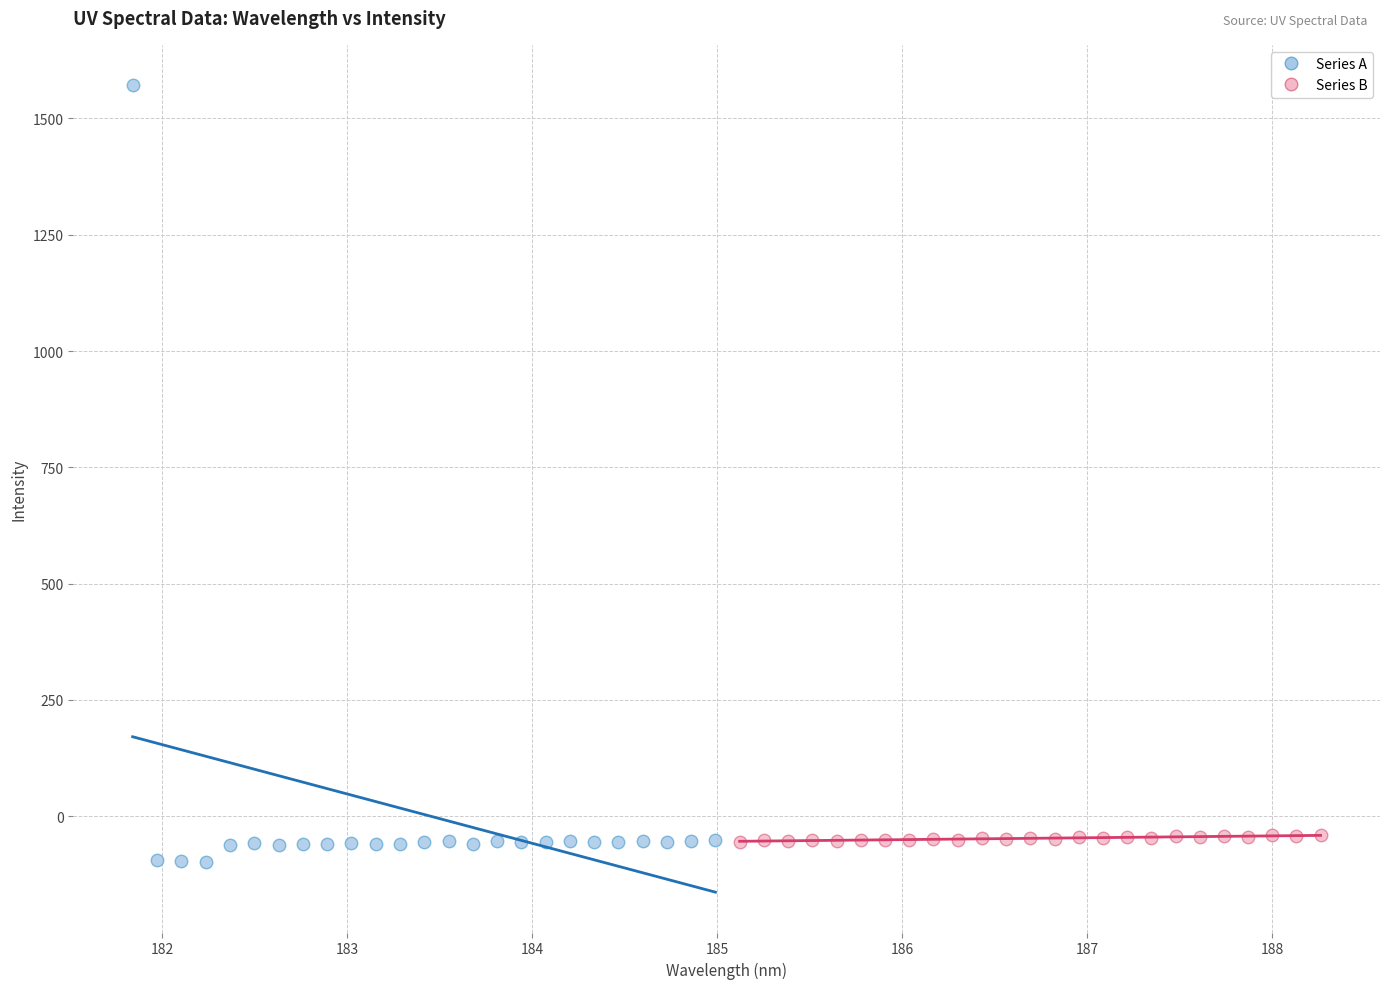

What are all the series names shown in the legend?

Series A, Series B